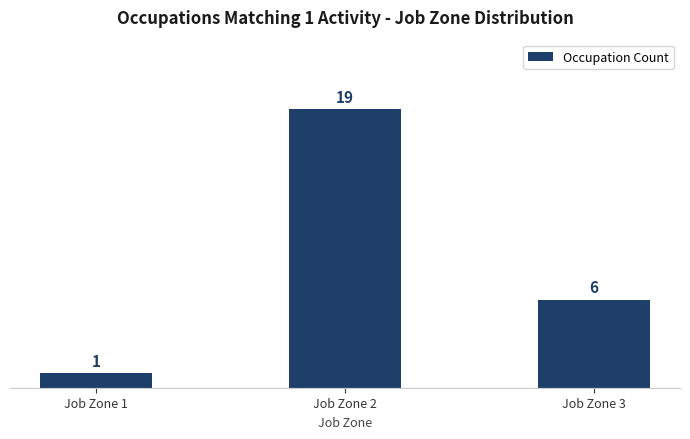

Are the bars horizontal?

No